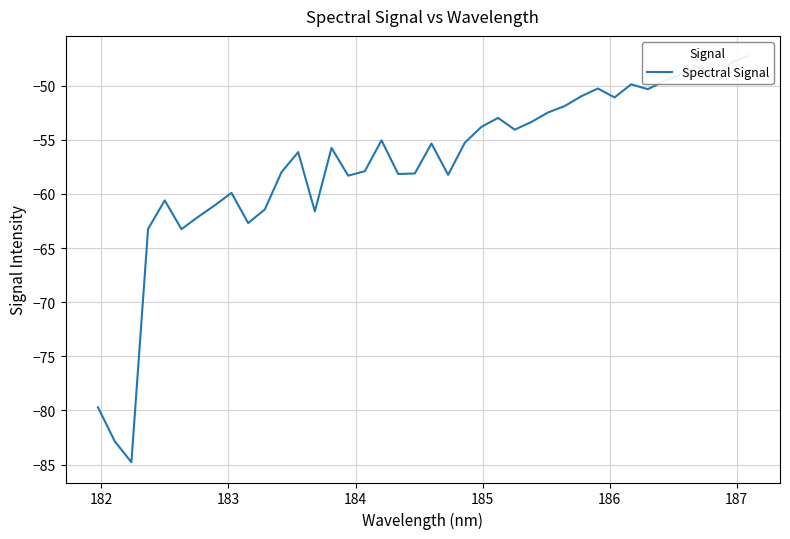

How many points are higher than both their immediate neighbors (excluding endpoints)?

10